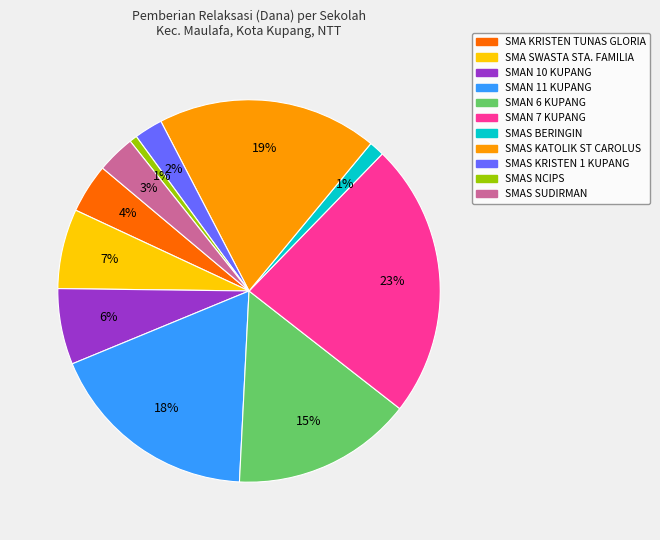

To the nearest percent, what is the average slice percentage?

9%